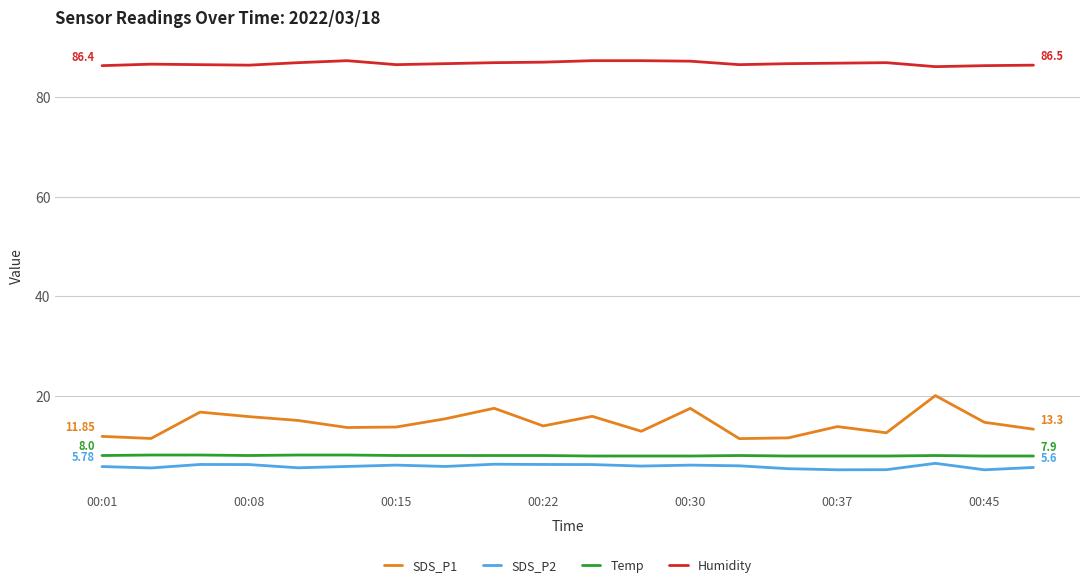

Which series has the largest range (max minus min)?

SDS_P1